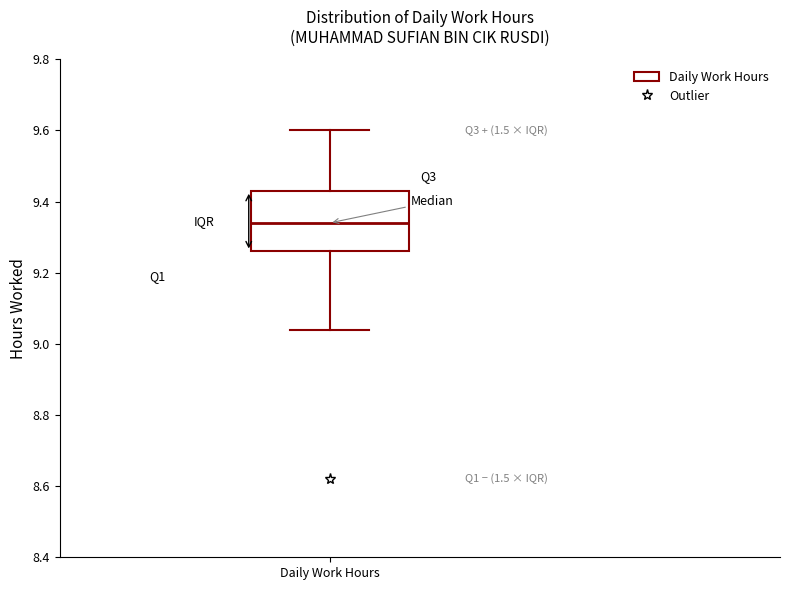

Where does the upper whisker of the box for Daily Work Hours end on the y-axis? The values are not printed on the chart, so give them approximately, as read against the axis.

9.60